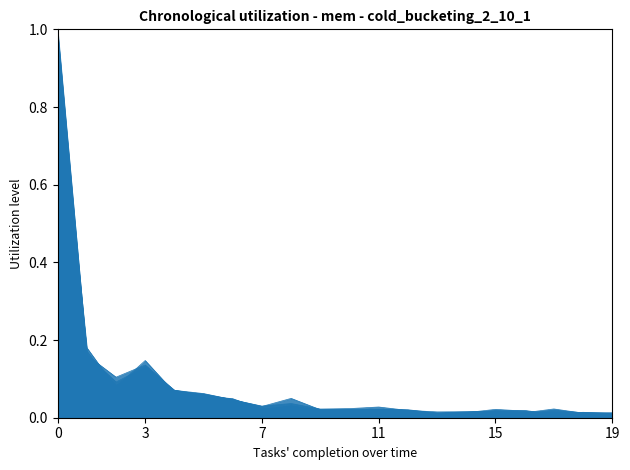

How many lines are shown in the chart?

6